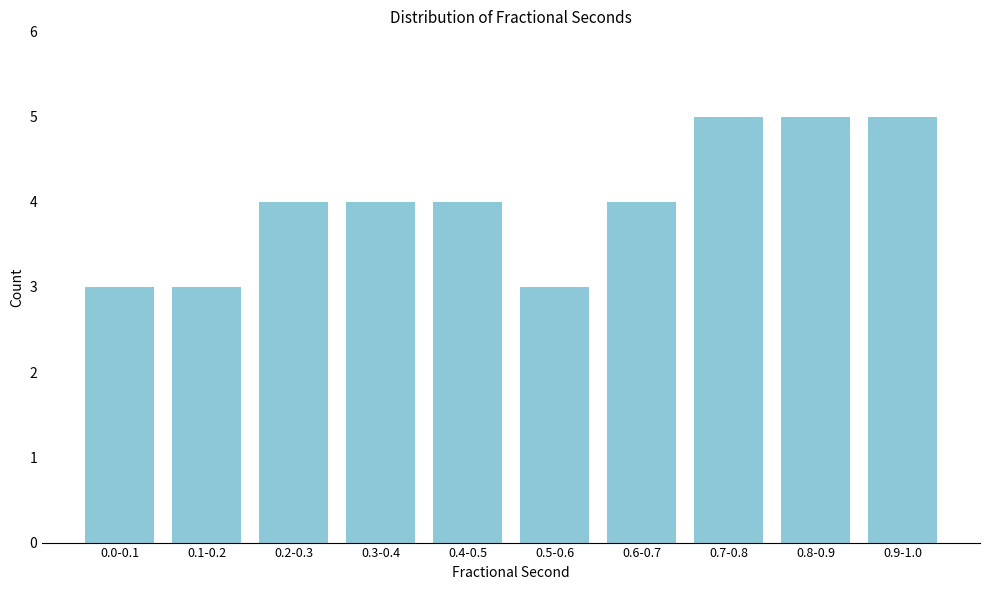

Reading left to right, transcribe all the data shown in this chart.

3	3	4	4	4	3	4	5	5	5